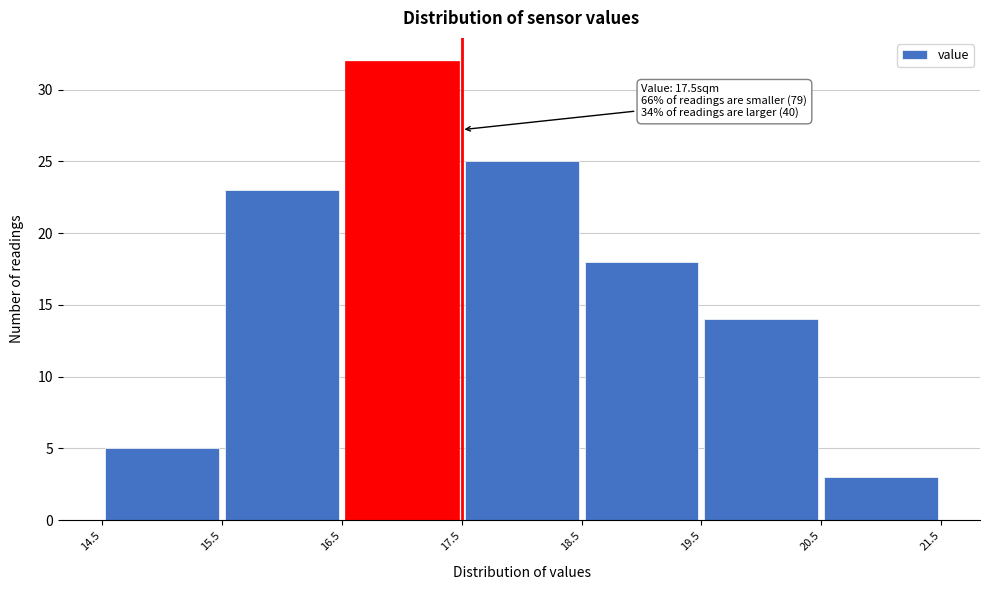

Over which range of the x-axis is the bar tallest?

16.5 to 17.5